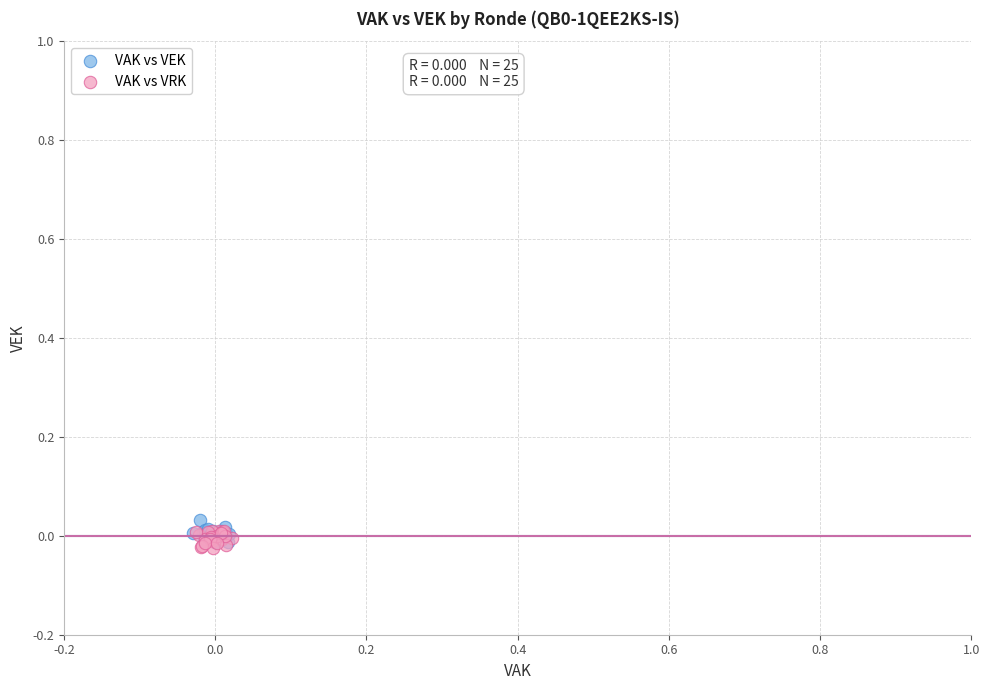

What are all the series names shown in the legend?

VAK vs VEK, VAK vs VRK